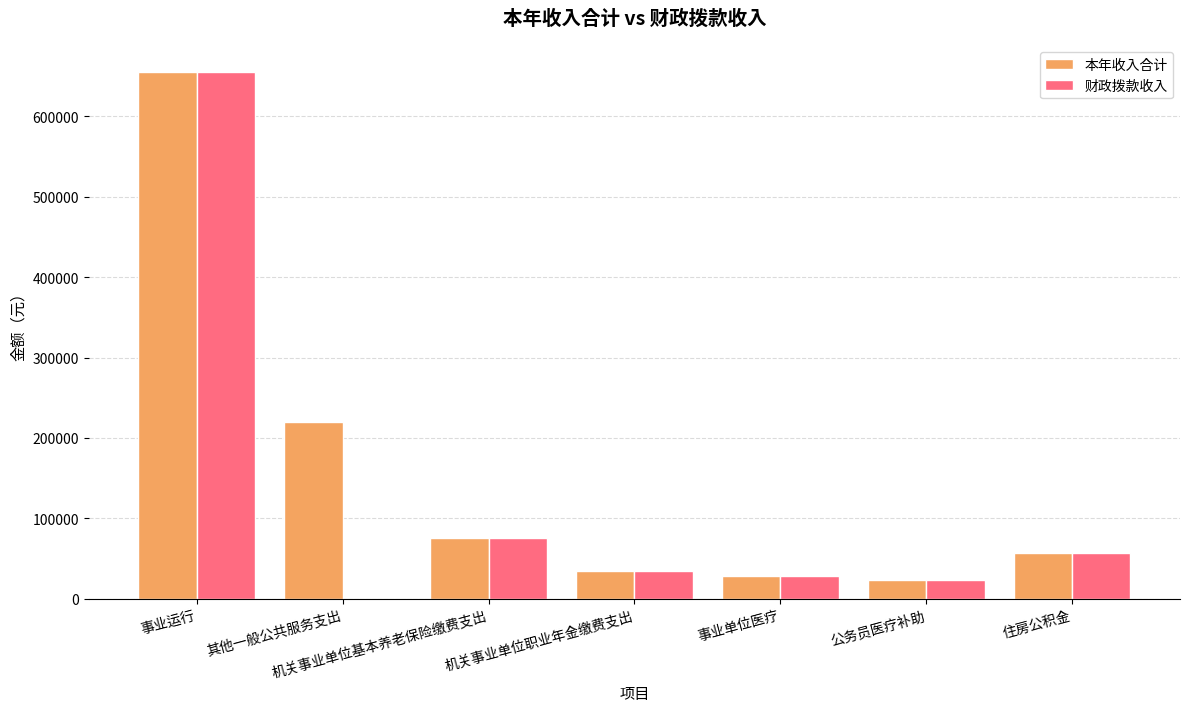

What is the sum of the 本年收入合计 values at 事业单位医疗 and 住房公积金?

84360.8